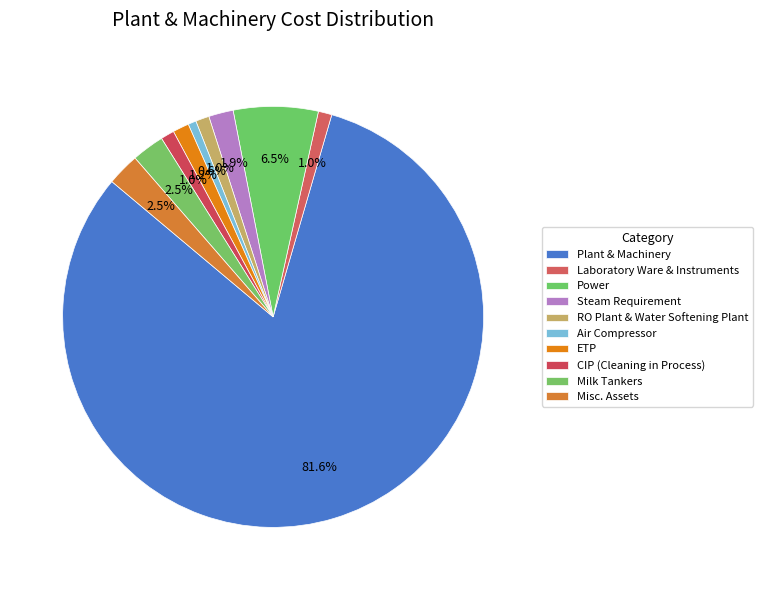

How many slices are in this pie chart?

10